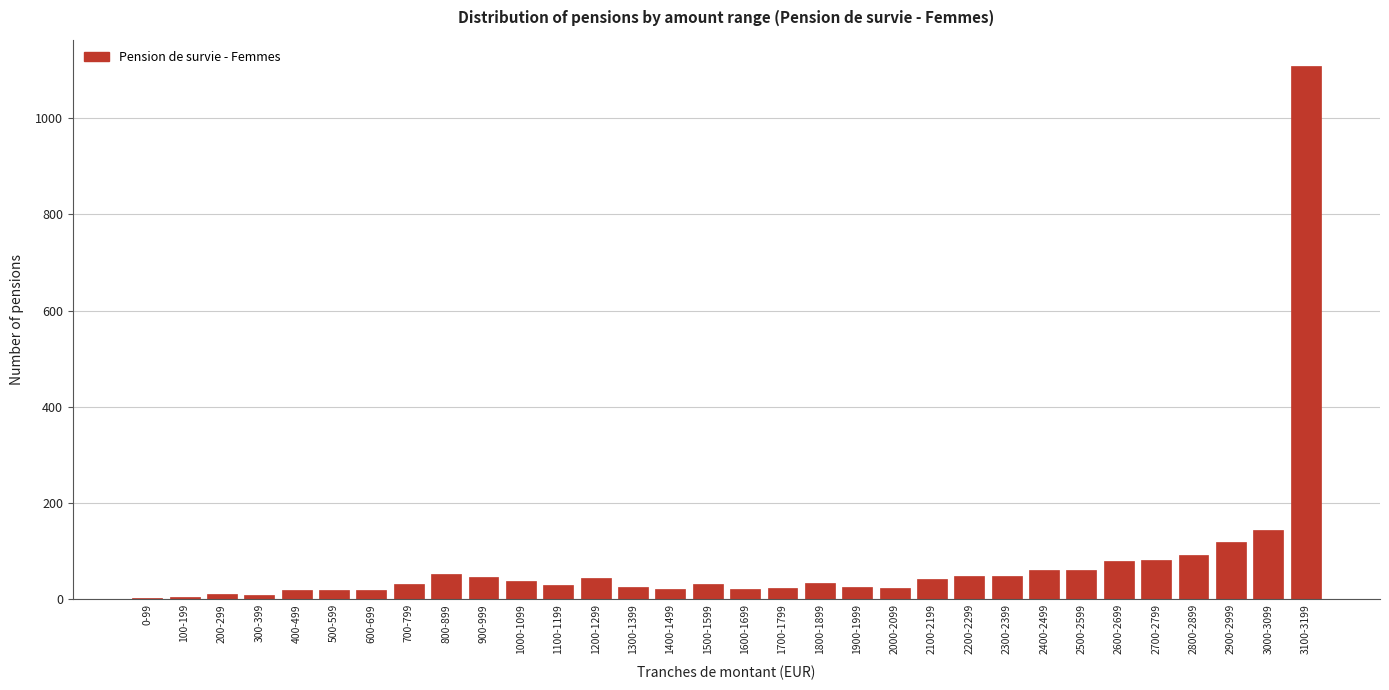

What is the change in value from 1100-1199 to 2500-2599?

+32